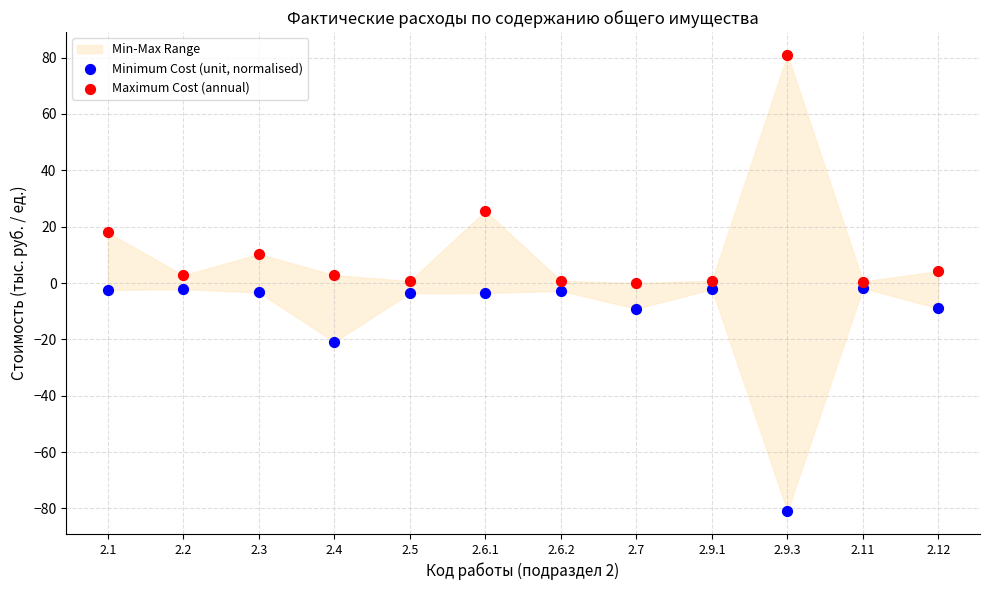

Across all data points, what is the range of X values (max minus min)?

1.0